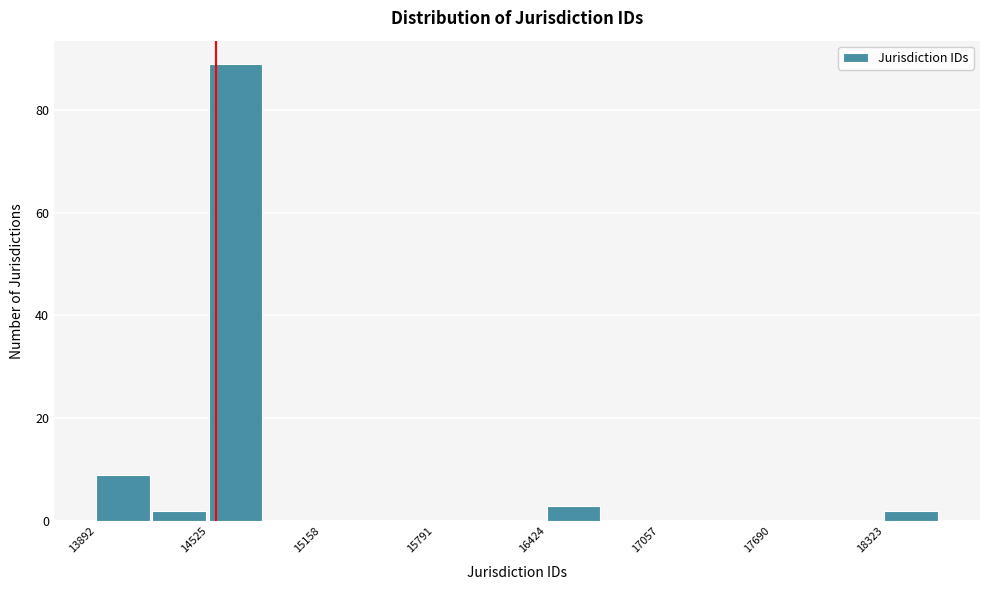

Around what value on the x-axis is the tallest bar? Give the approximate position of its centre, as read against the axis.

14700